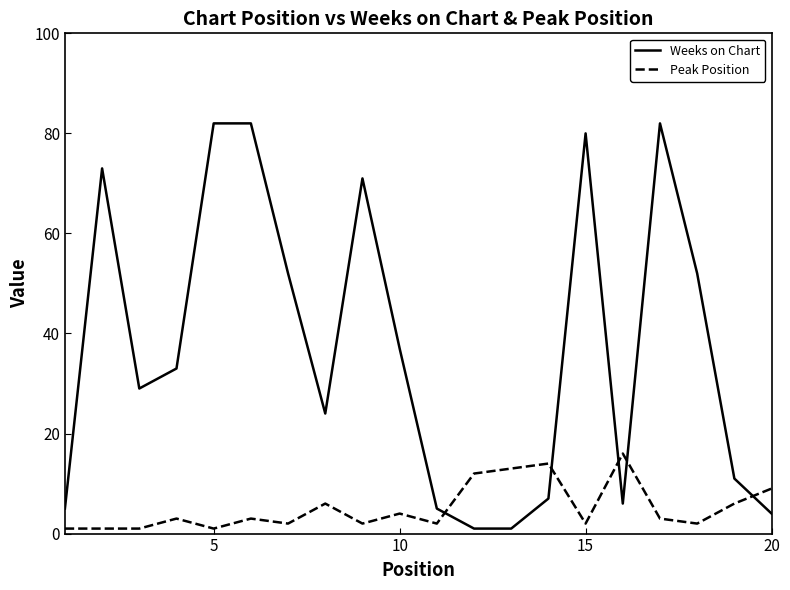

Does the chart have visible grid lines?

No